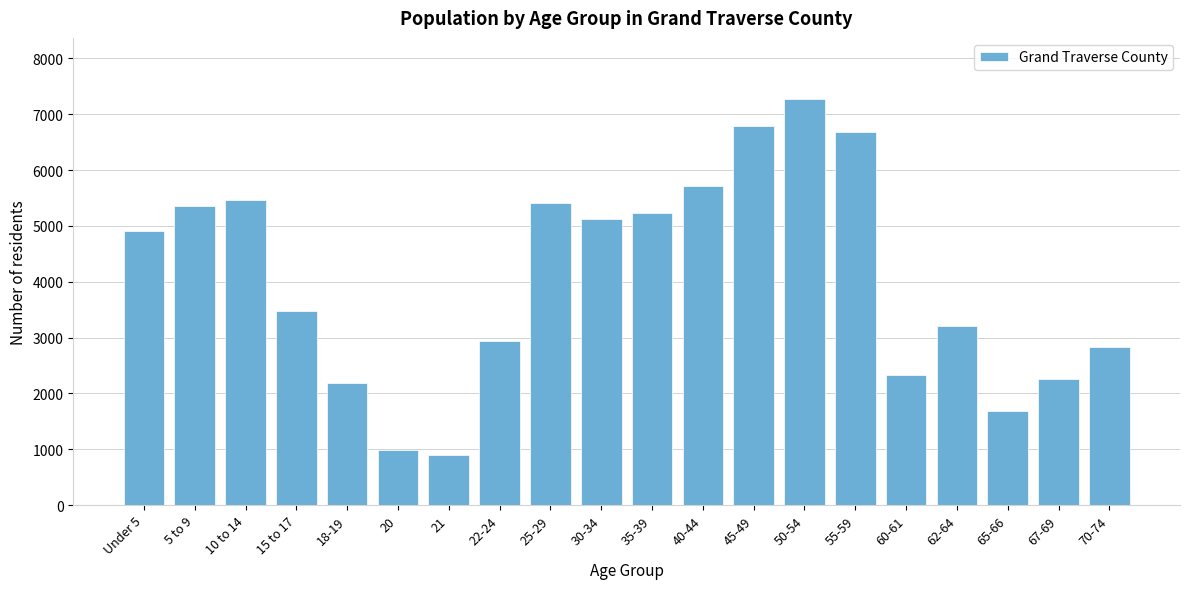

Reading left to right, what are all the values shown in this chart?

4907	5360	5462	3466	2188	984	899	2932	5413	5129	5238	5713	6786	7275	6678	2323	3205	1690	2252	2832